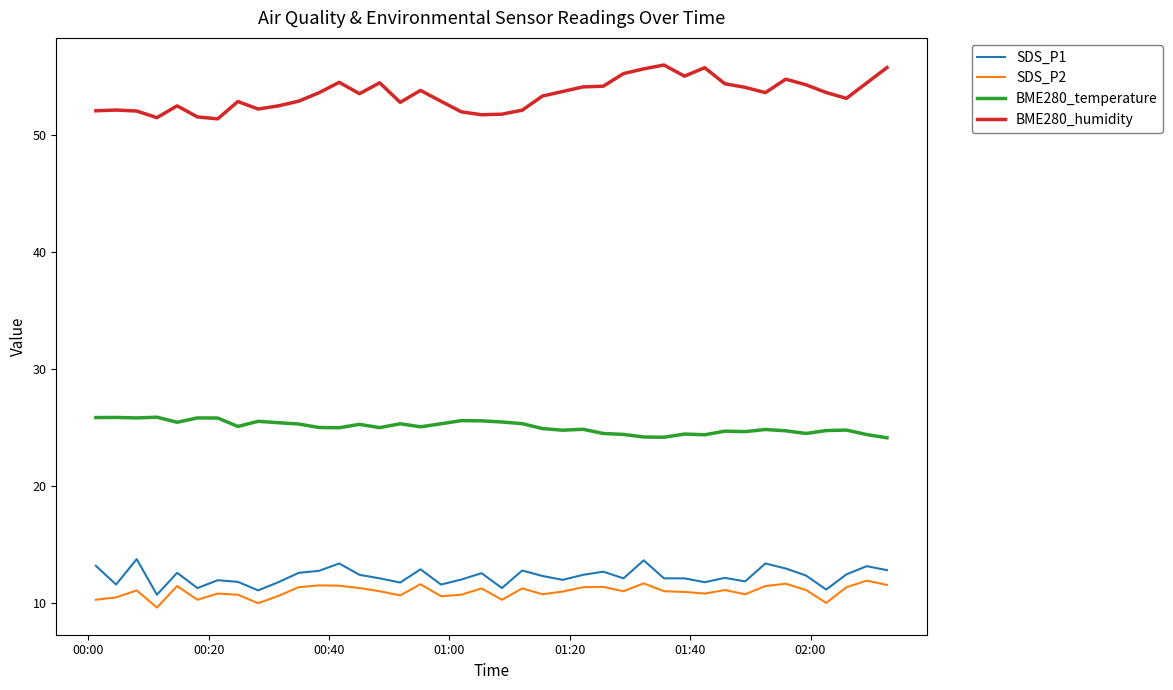

What is the maximum value shown in the chart?

56.0